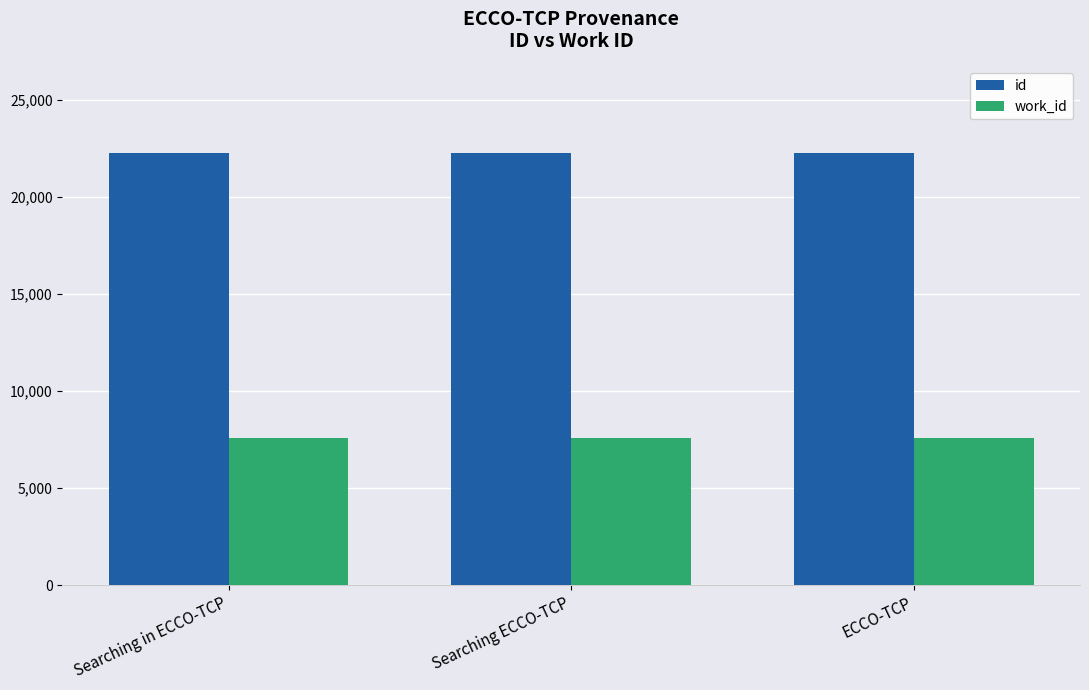

What is the average value of the work_id series?

7597.0